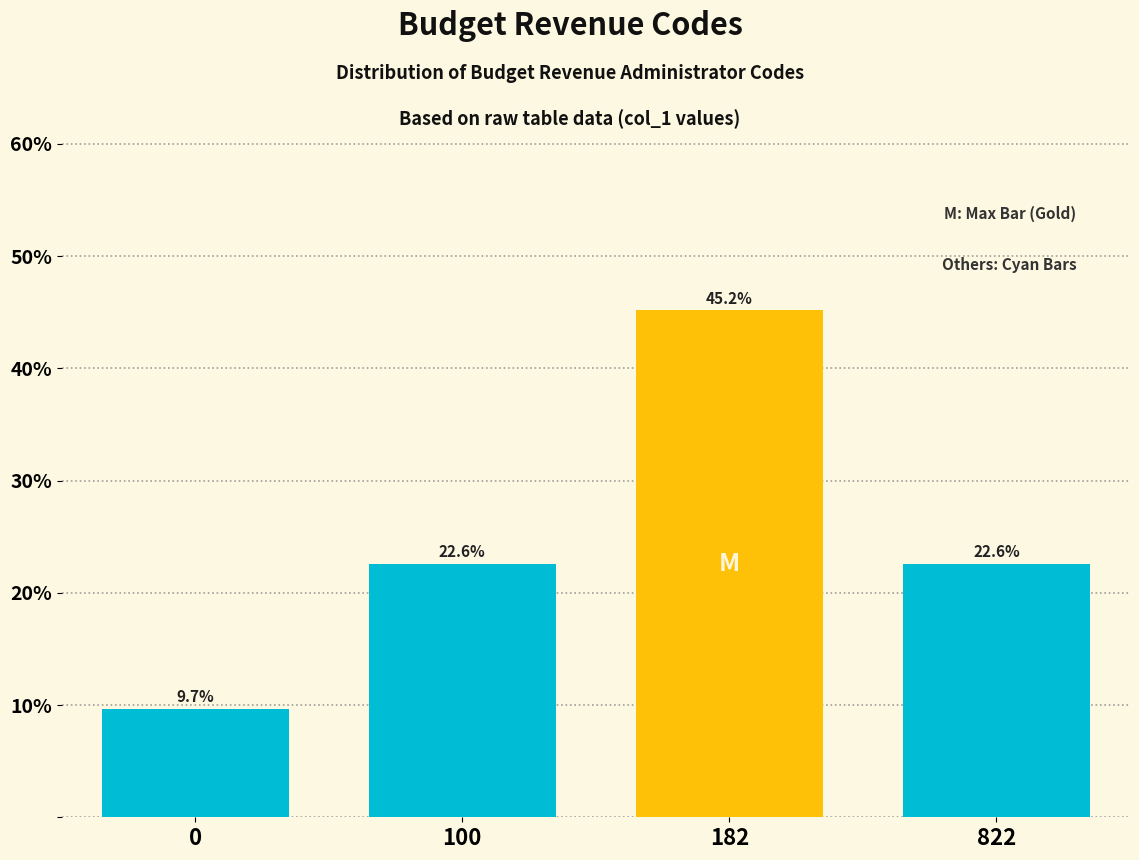

Reading right to left, list all the values displayed in this chart.

22.6	45.2	22.6	9.7